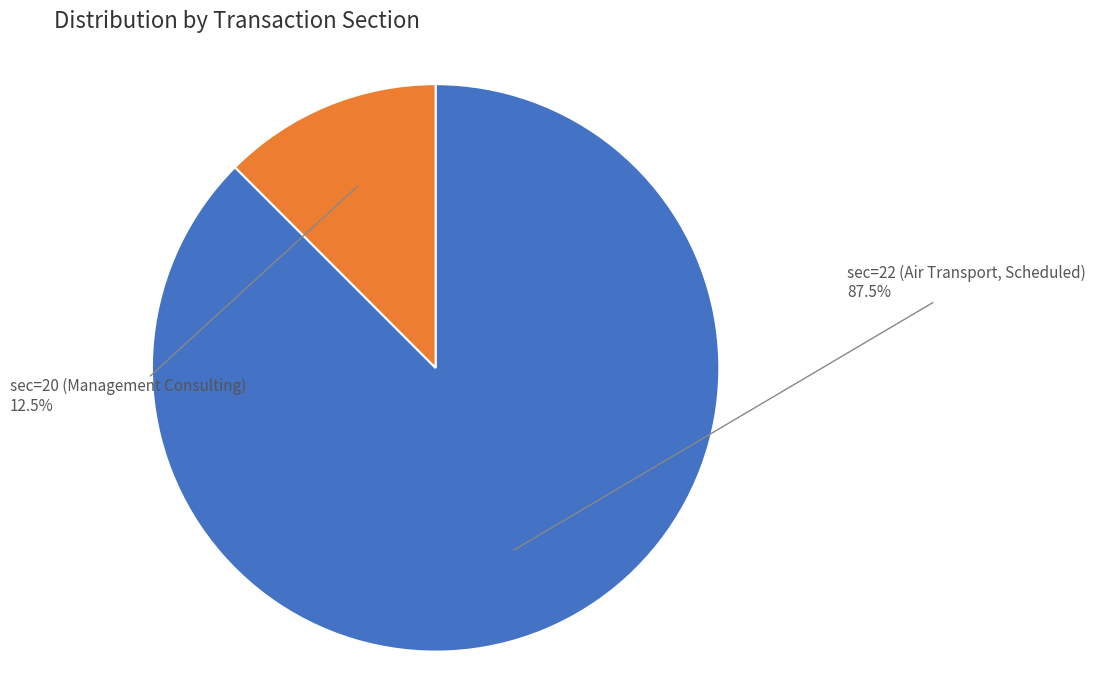

What is the smallest slice in the pie chart?

sec=20 (Management Consulting)